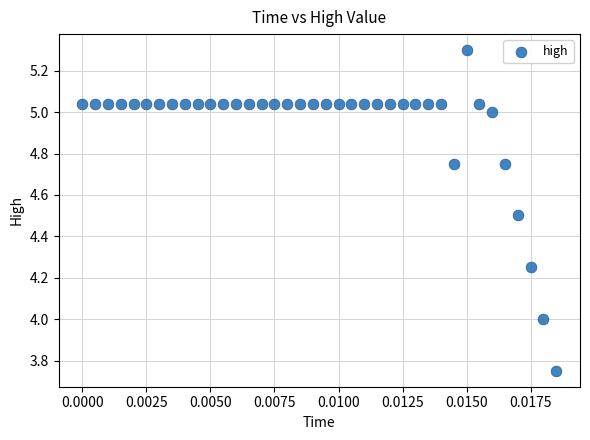

What is the range of Y values (max minus min)?

1.5